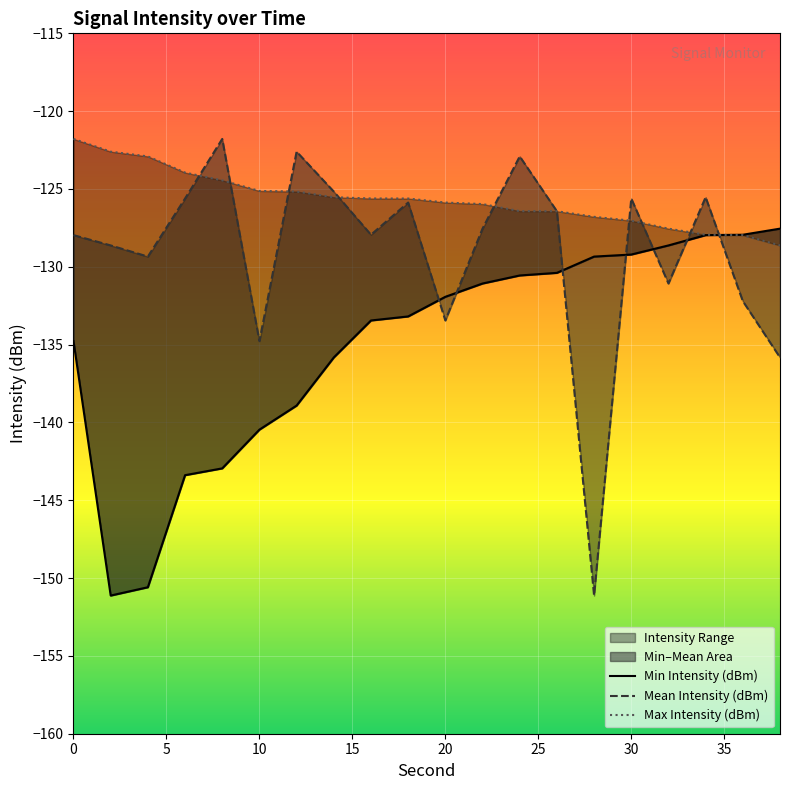

At how many categories does at least one series exceed -122?

2